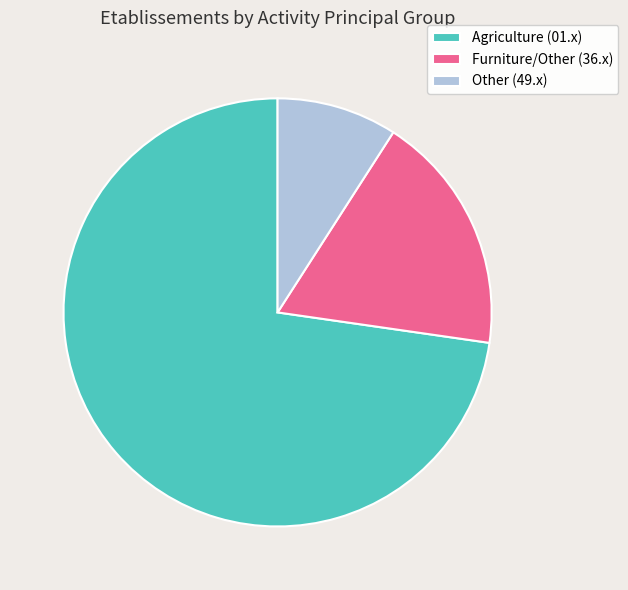

Rank the categories by value from highest to lowest.

Agriculture (01.x), Furniture/Other (36.x), Other (49.x)